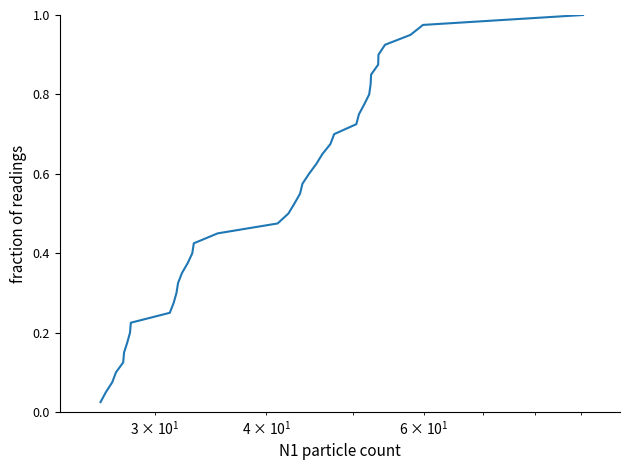

Does the chart have visible grid lines?

No